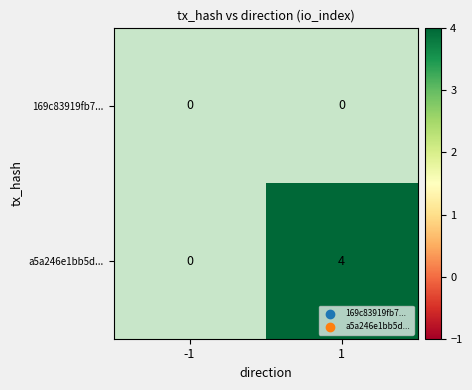

The a5a246e1bb5d... series shows 2 at 1. True or false?

False